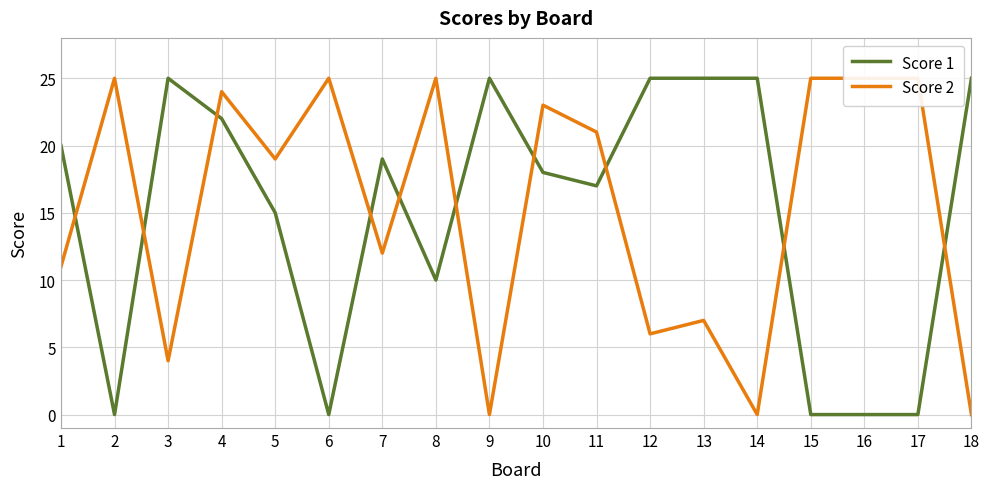

What is the value of the Score 1 point at the 8th from the left?

10